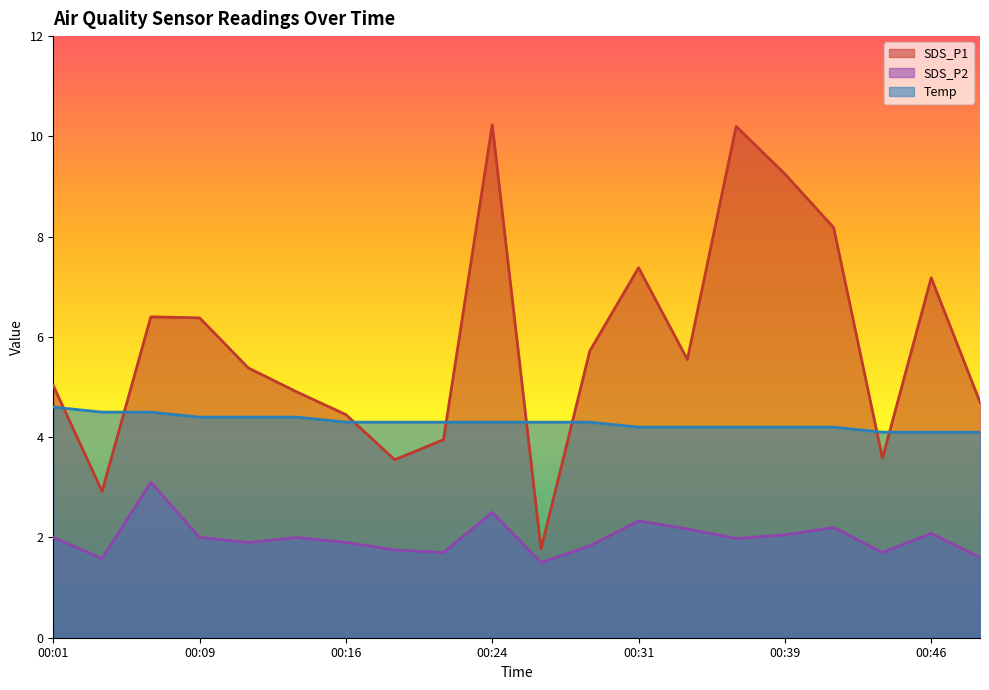

True or false: SDS_P1 has more than 1 interior local peaks.

True